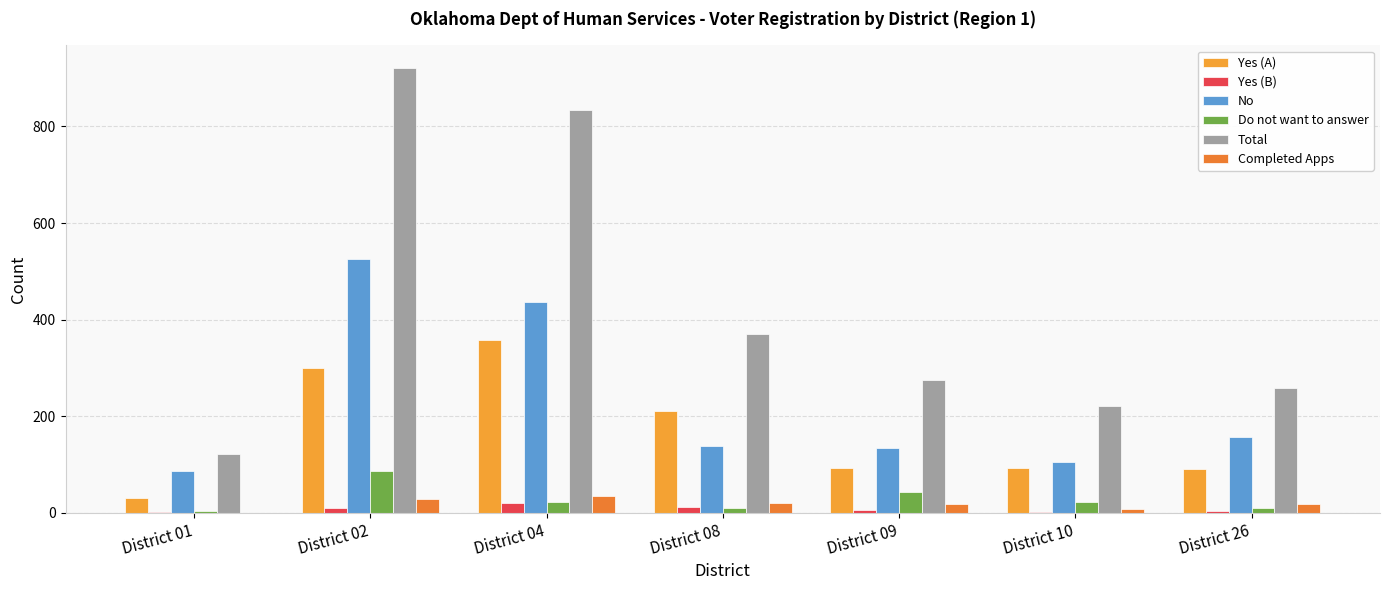

How many groups of bars are there?

7